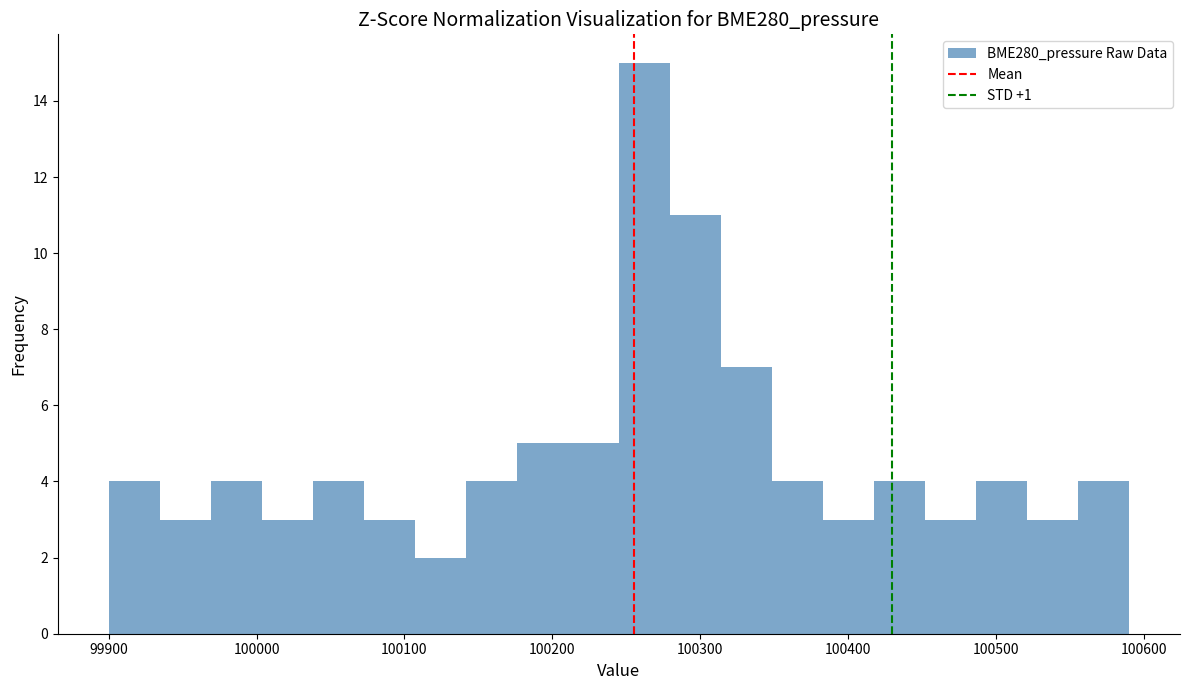

Read against the x-axis, roughly where is the centre of the tallest bar?

100260